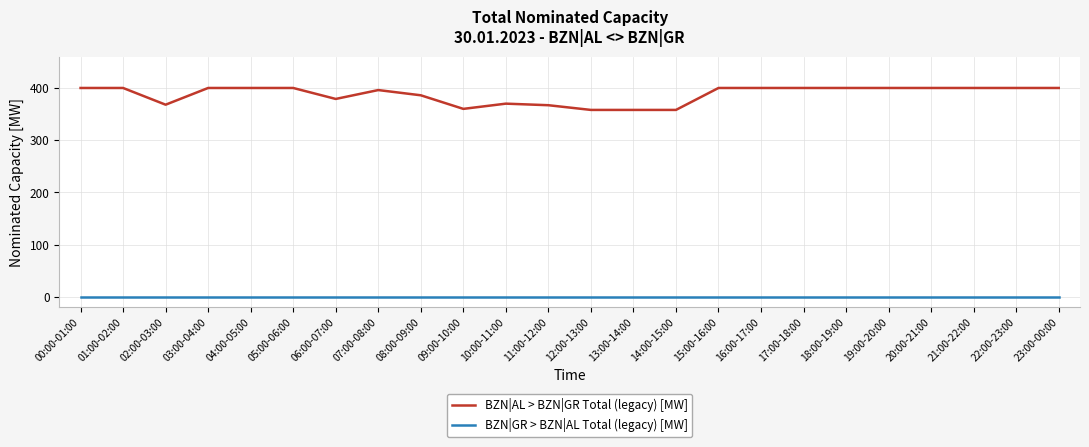

Count the number of categories in the chart.

24